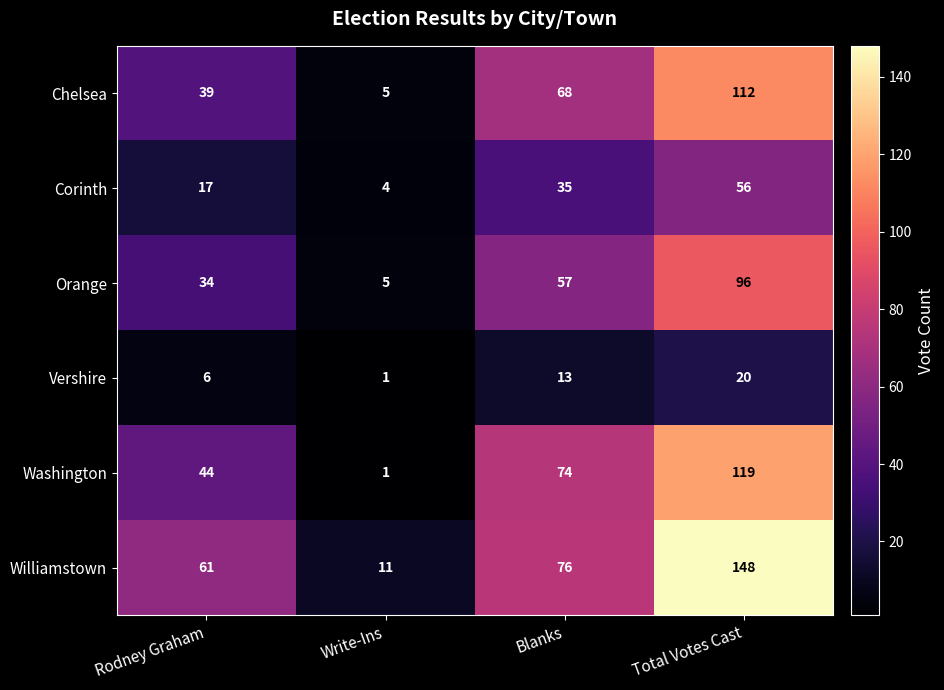

How many distinct data groups are displayed?

6